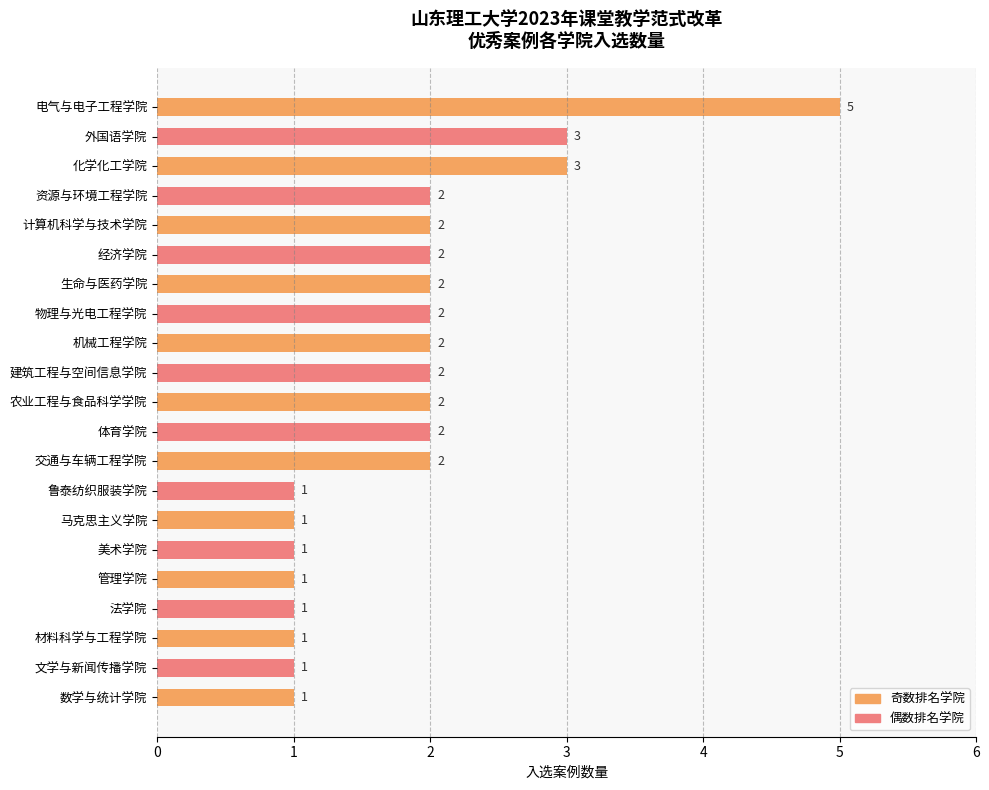

What is the label of the 9th bar from the top?

机械工程学院